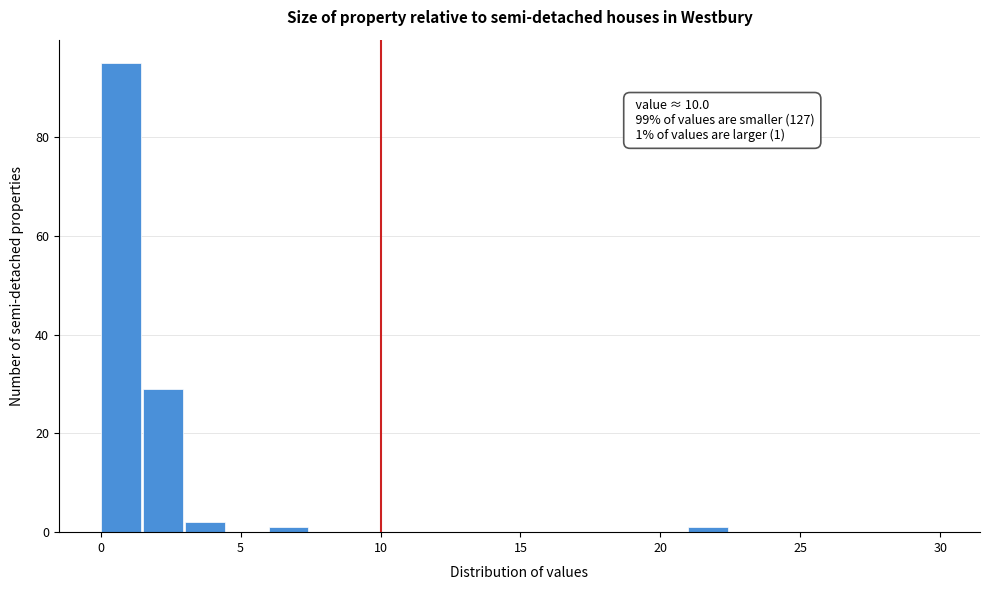

Read against the x-axis, roughly where is the centre of the tallest bar?

0.5